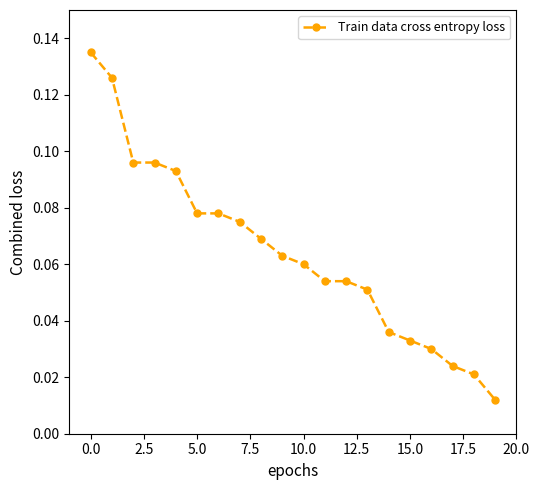

How many lines are shown in the chart?

1